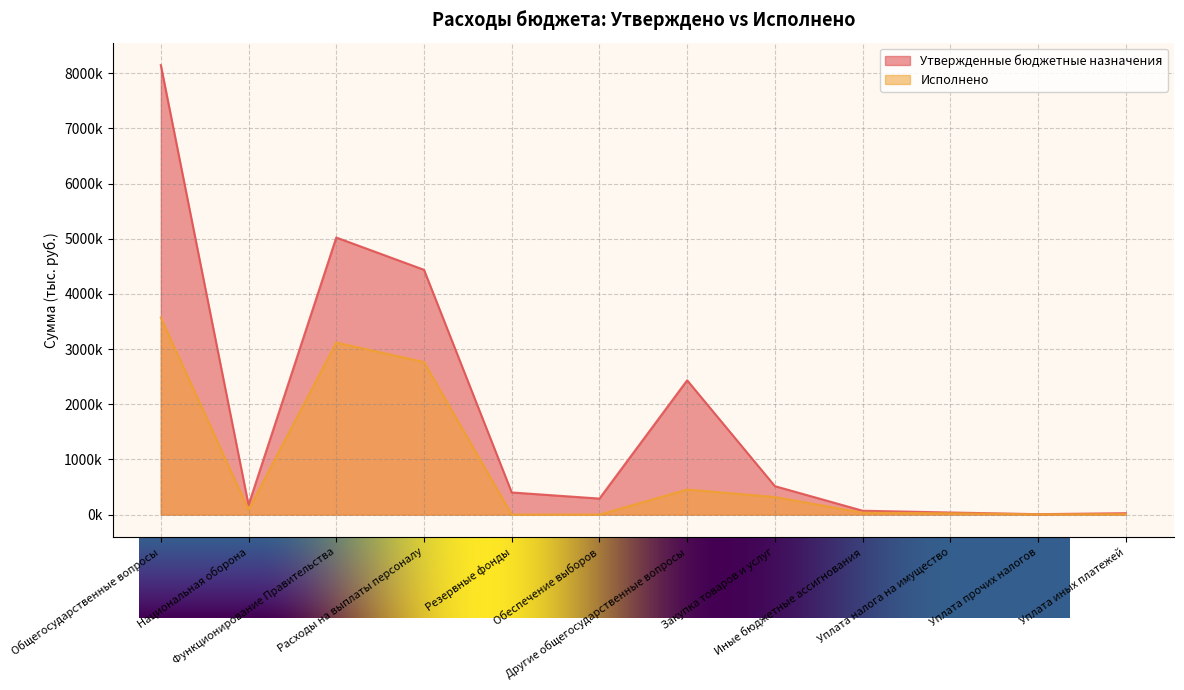

Which series has the largest range (max minus min)?

Утвержденные бюджетные назначения